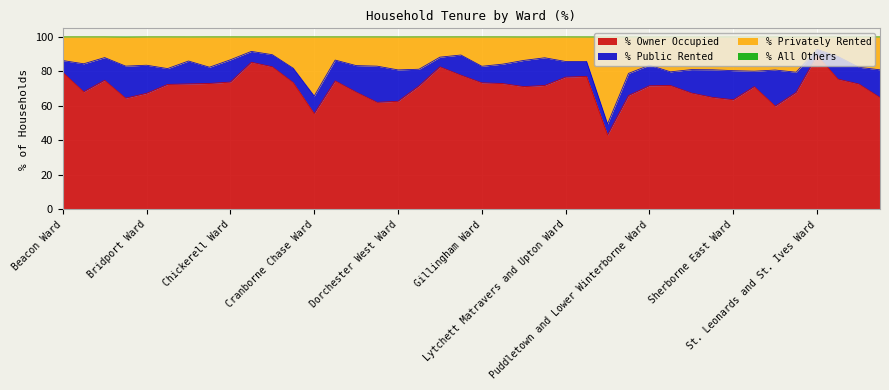

Count the number of categories in the chart.

40